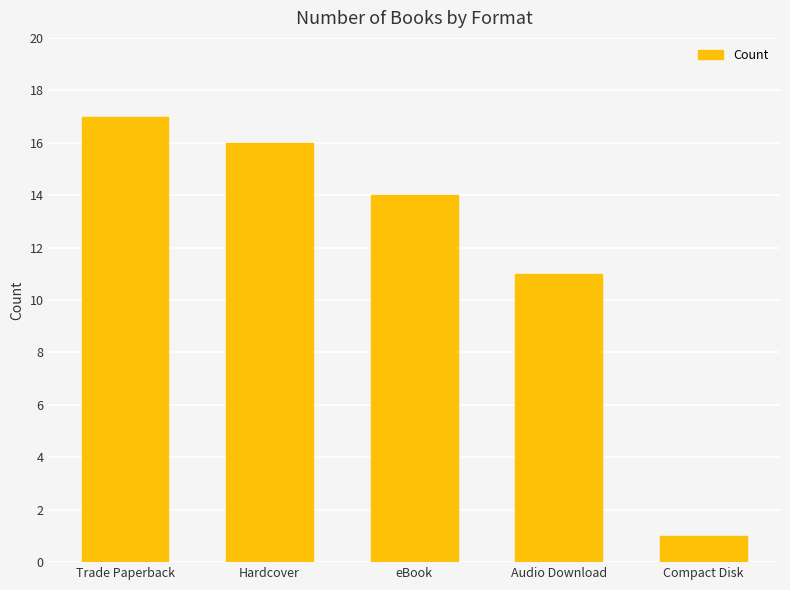

List the labels in order of value, largest first.

Trade Paperback, Hardcover, eBook, Audio Download, Compact Disk